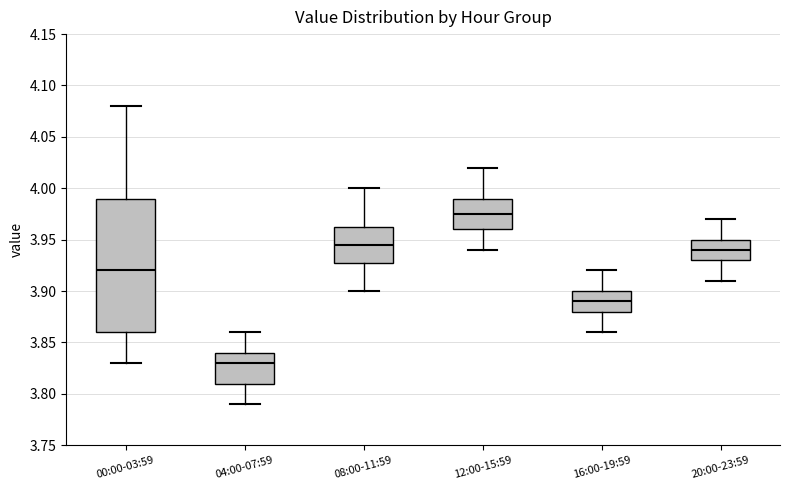

Reading left to right, read every box against the y-axis: the position of its median line, the range the box covers, and the ends of its whiskers. The values are not printed on the chart, so give them approximately, as read against the axis.

00:00-03:59: median 3.920, box 3.860 to 3.990, whiskers 3.830 to 4.080
04:00-07:59: median 3.830, box 3.810 to 3.840, whiskers 3.790 to 3.860
08:00-11:59: median 3.945, box 3.930 to 3.965, whiskers 3.900 to 4.000
12:00-15:59: median 3.975, box 3.960 to 3.990, whiskers 3.940 to 4.020
16:00-19:59: median 3.890, box 3.880 to 3.900, whiskers 3.860 to 3.920
20:00-23:59: median 3.940, box 3.930 to 3.950, whiskers 3.910 to 3.970